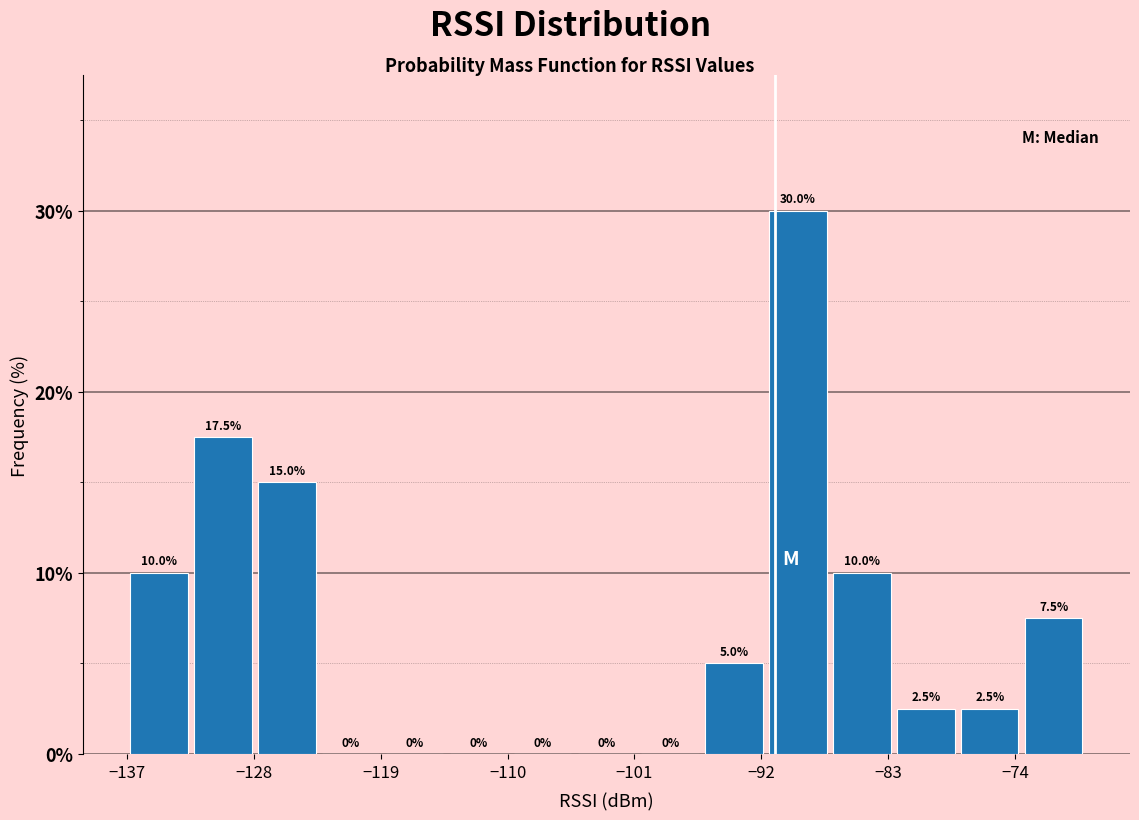

How tall is the bar that spans -78 to -74 on the x-axis? The bar edges are not printed on the chart, so give them approximately, as read against the axis.

2.5